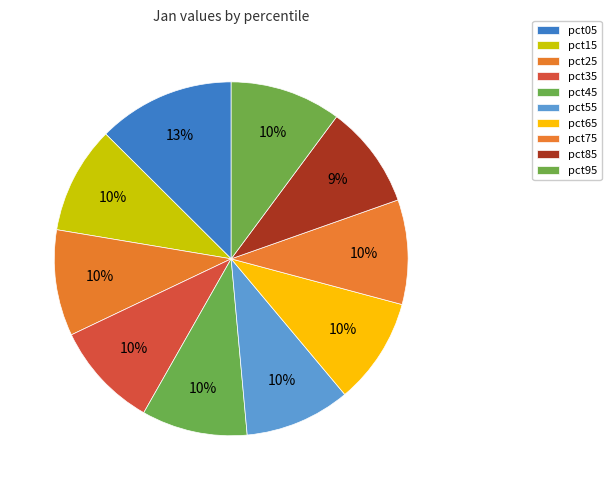

How many segments does this pie chart have?

10